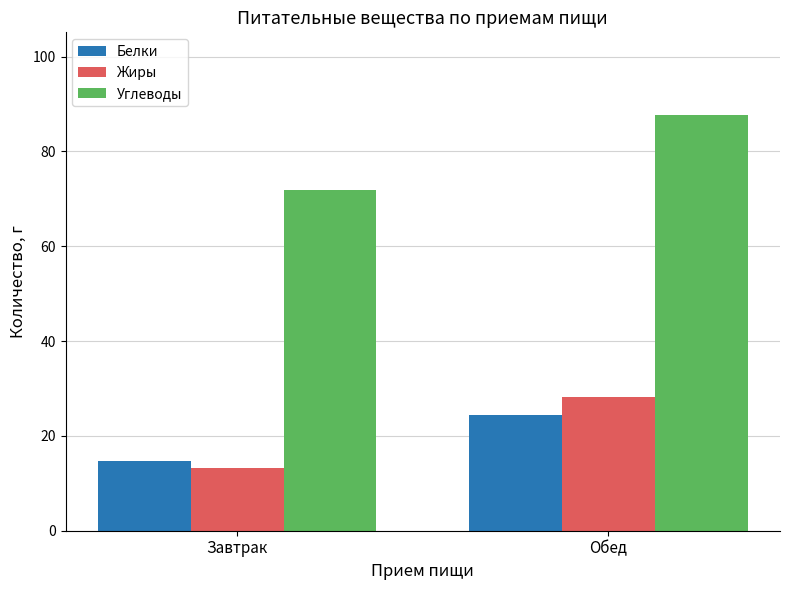

Between Завтрак and Обед, which series saw the biggest shift?

Углеводы